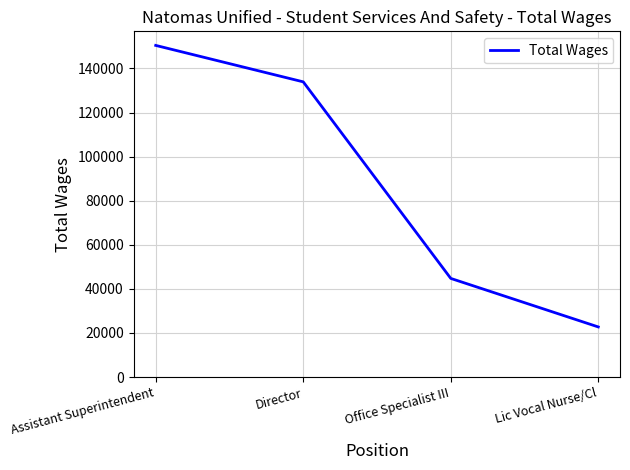

What position from the right is Assistant Superintendent?

4